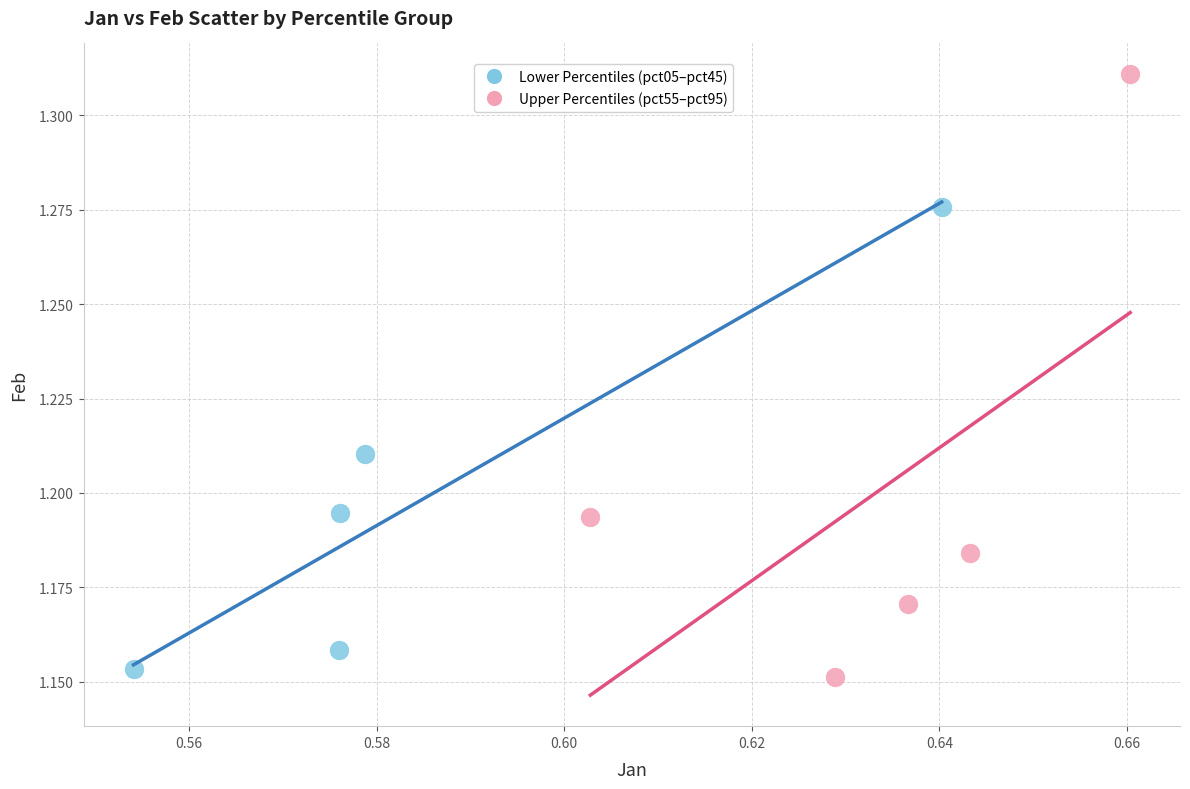

Which series has the largest Y range (max minus min)?

Upper Percentiles (pct55–pct95)